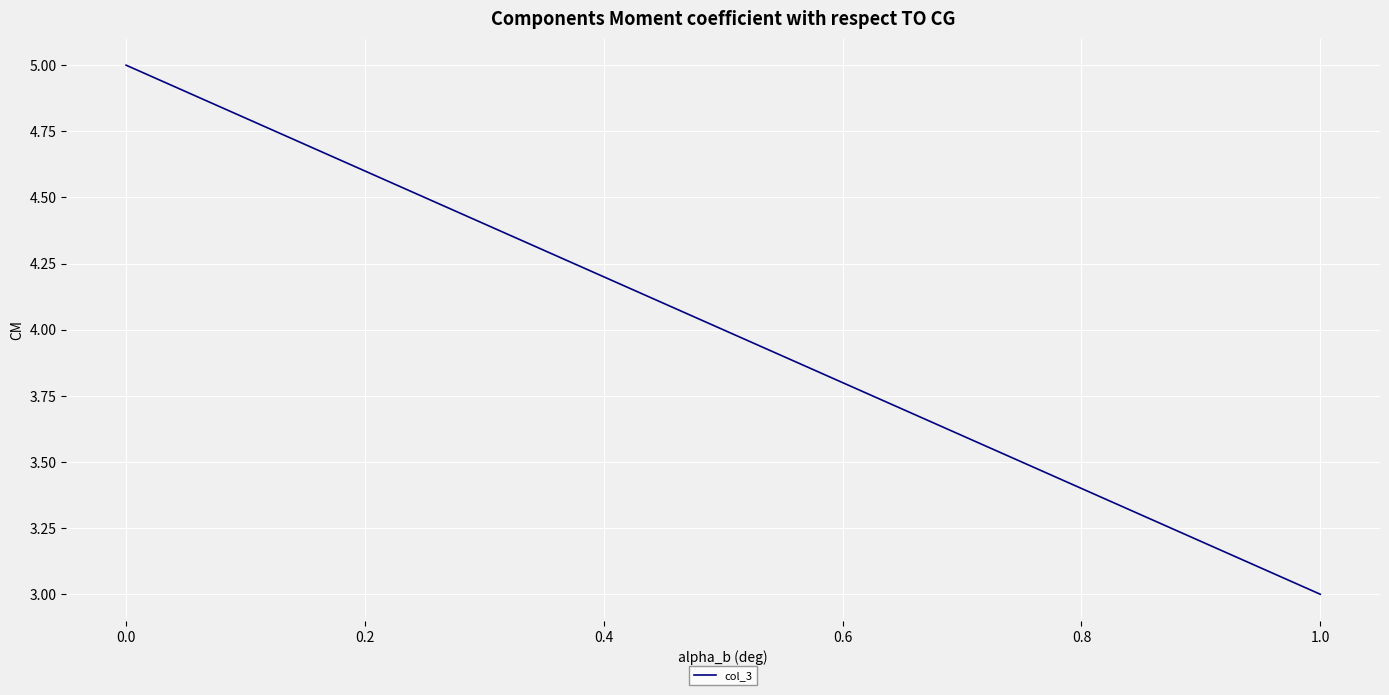

True or false: the data shows 2 at 0.0.

False